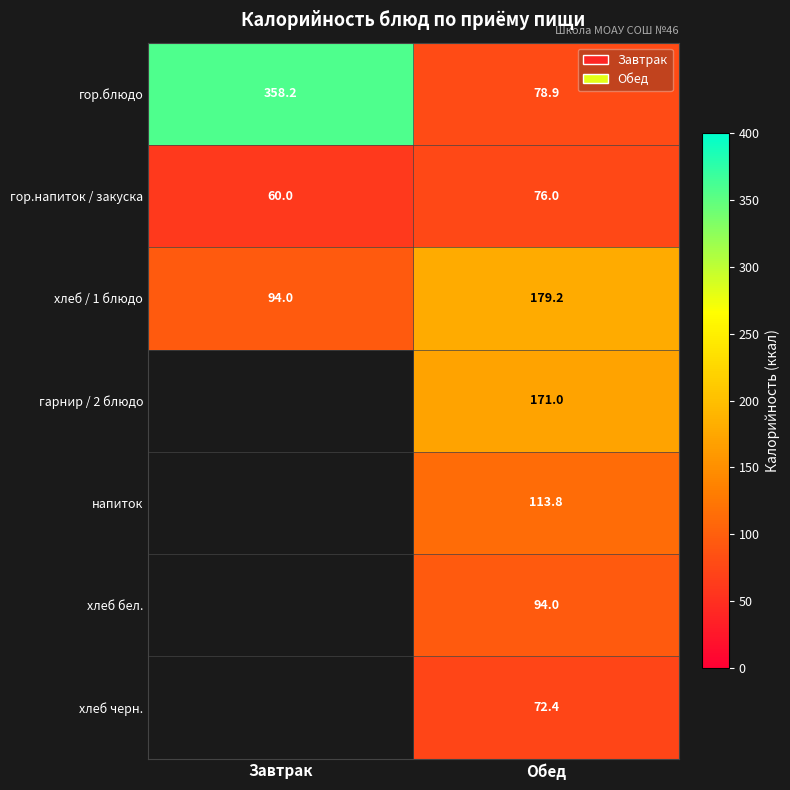

How many distinct data groups are displayed?

7